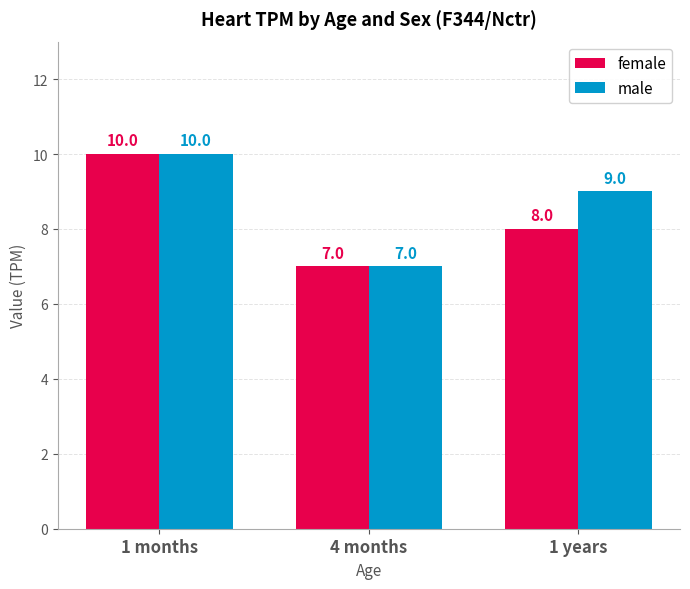

What is the label of the 2nd bar from the right?

4 months